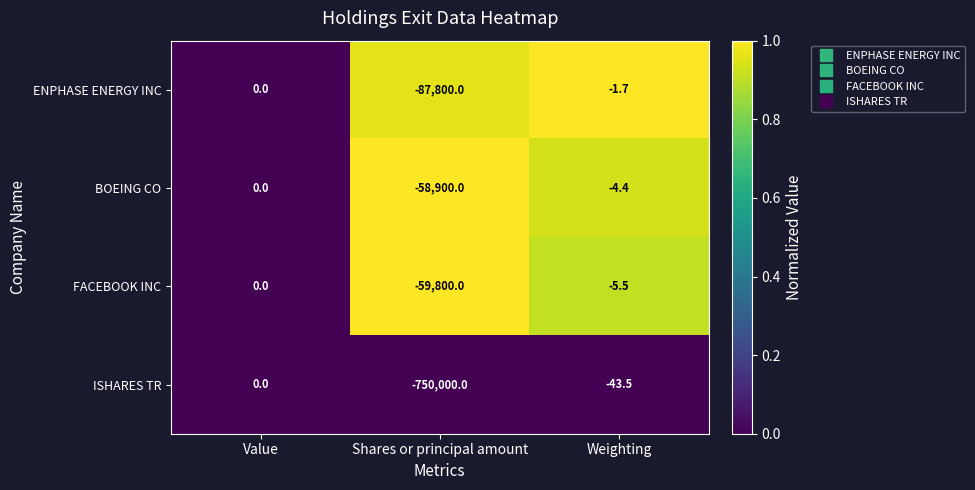

At which category is the sum across all series the highest?

Value